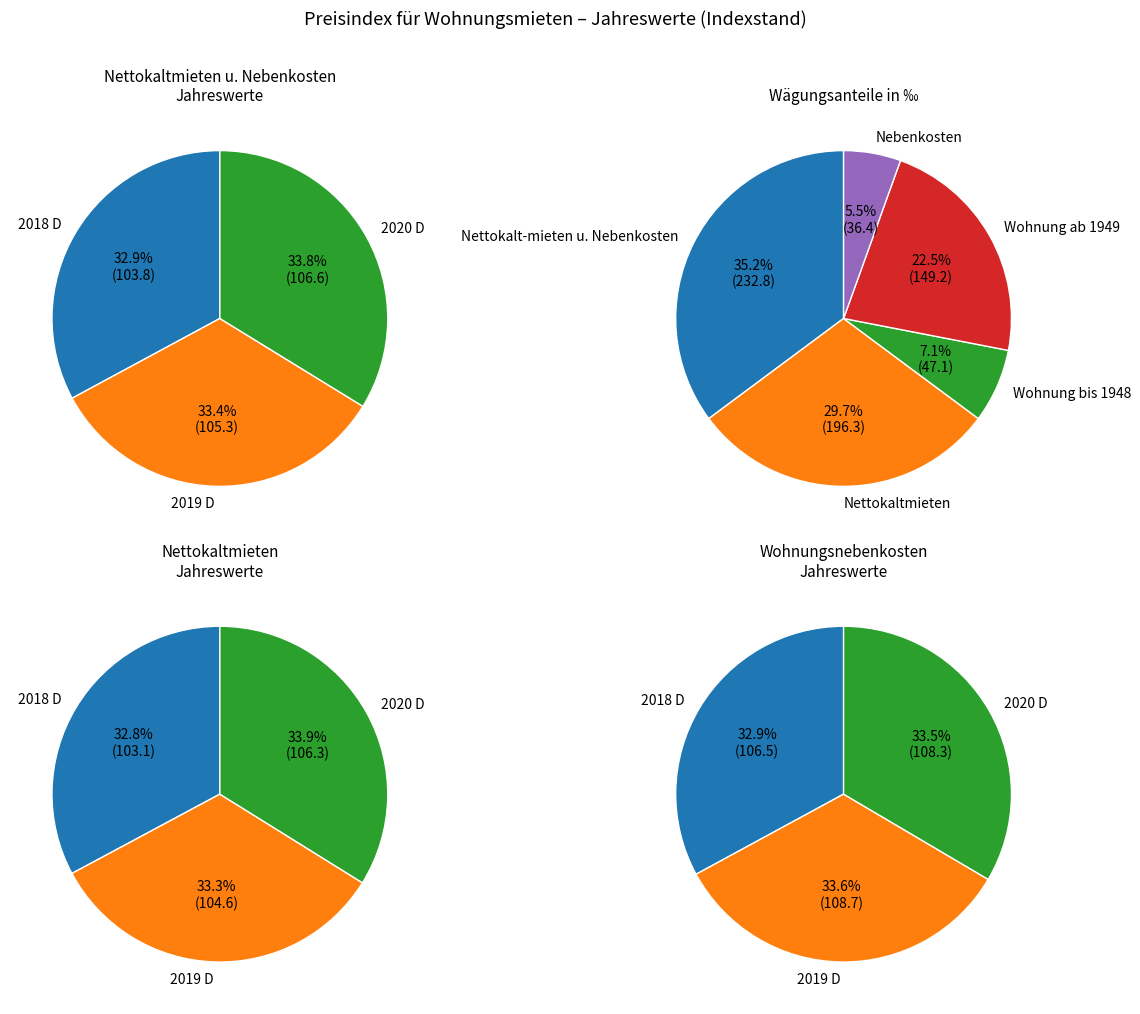

Combined, do 2020 D and 2018 D account for over 50%?

Yes